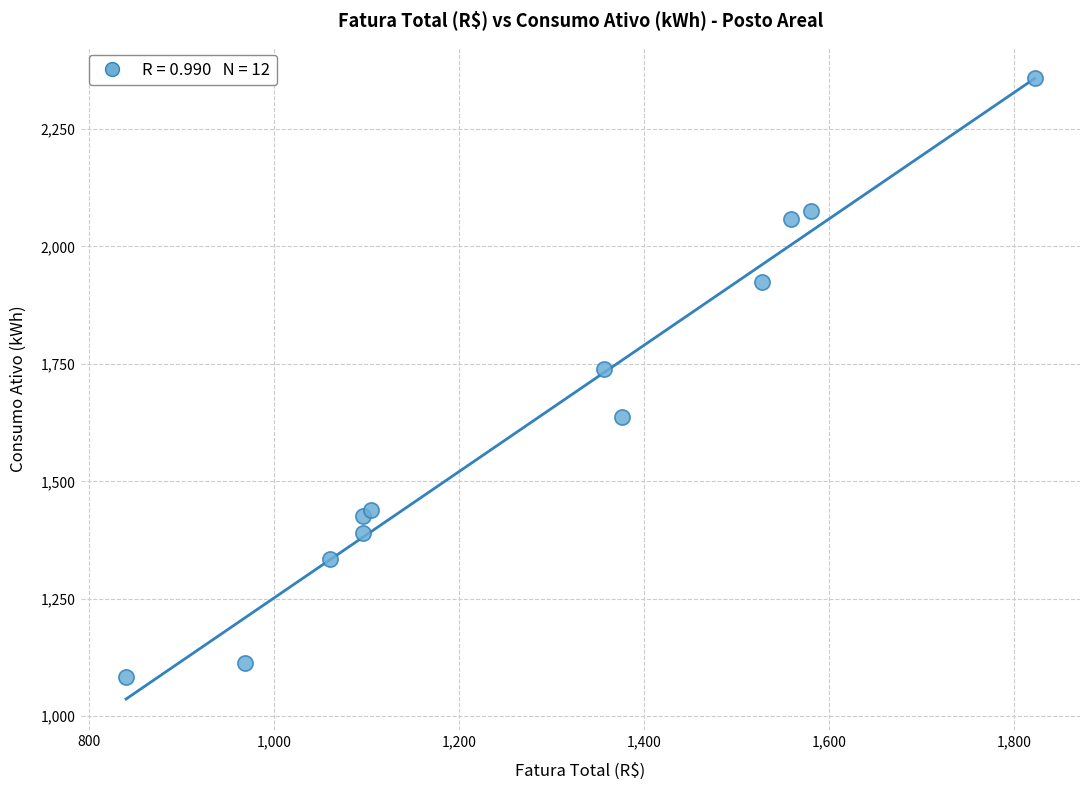

What Y value in the scatter plot is closest to 1721?

1739